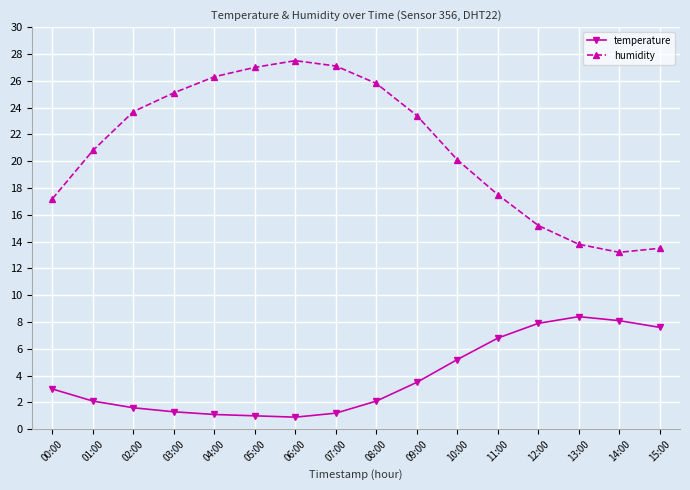

True or false: humidity and temperature intersect in this chart.

False